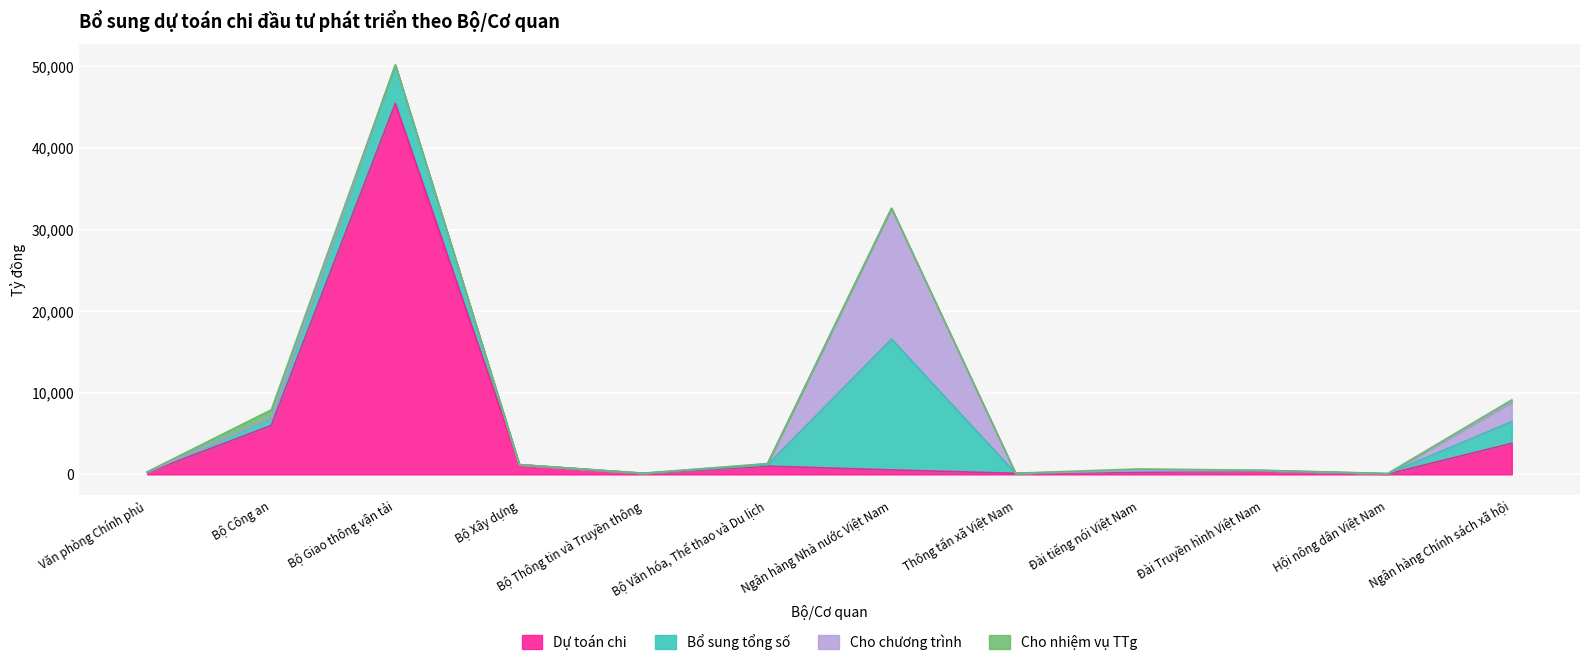

Which label corresponds to the smallest value in the chart?

Văn phòng Chính phủ